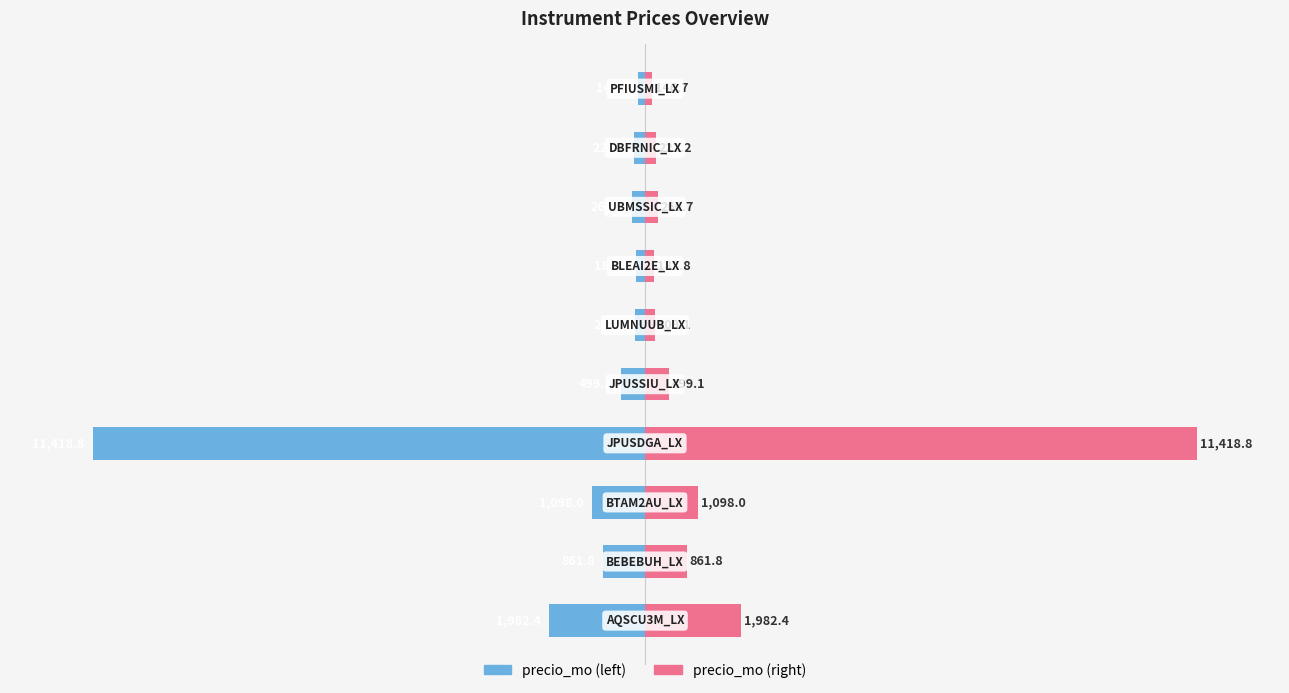

How many categories are shown in the chart?

10